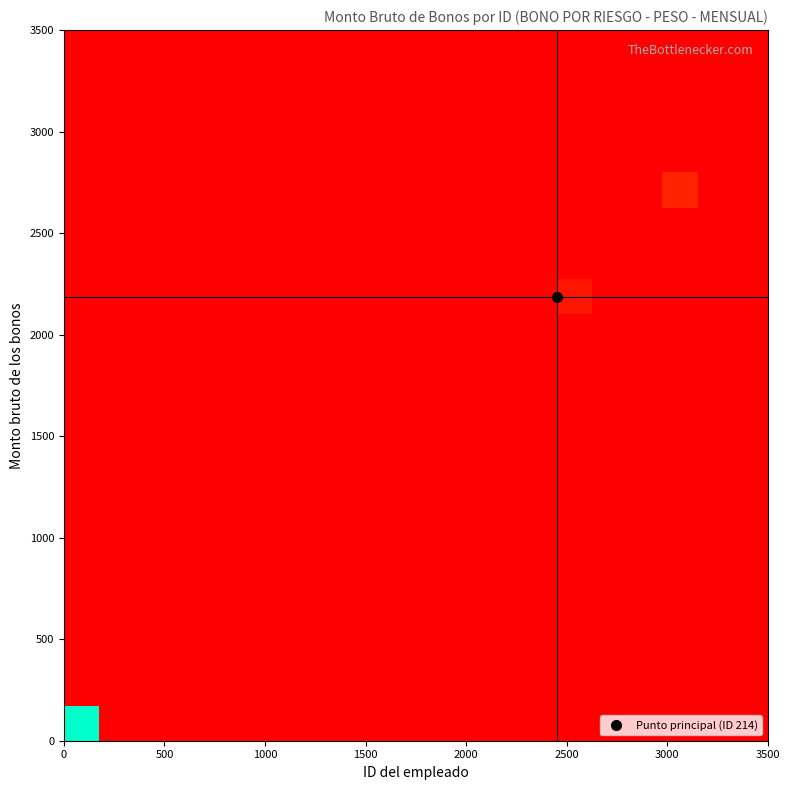

Which series has the largest total across all categories?

monto_bruto